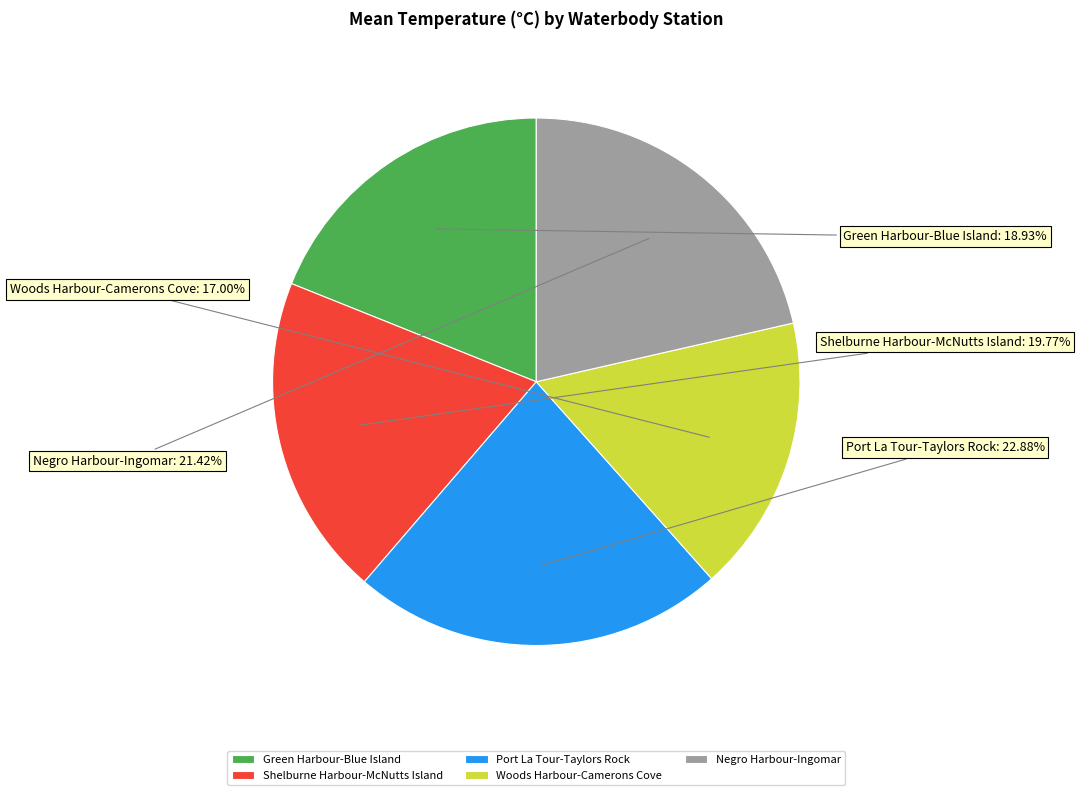

Is there any slice that represents more than half of the pie?

No